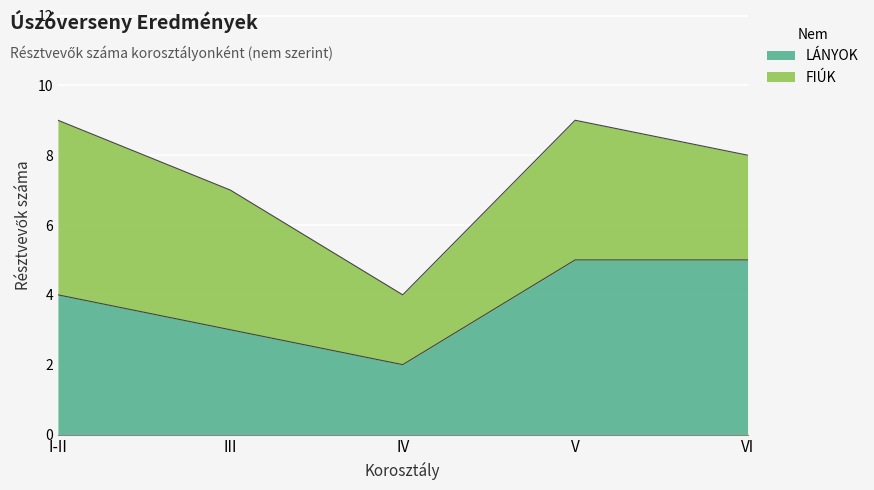

Does the chart display data point markers on the line(s)?

No